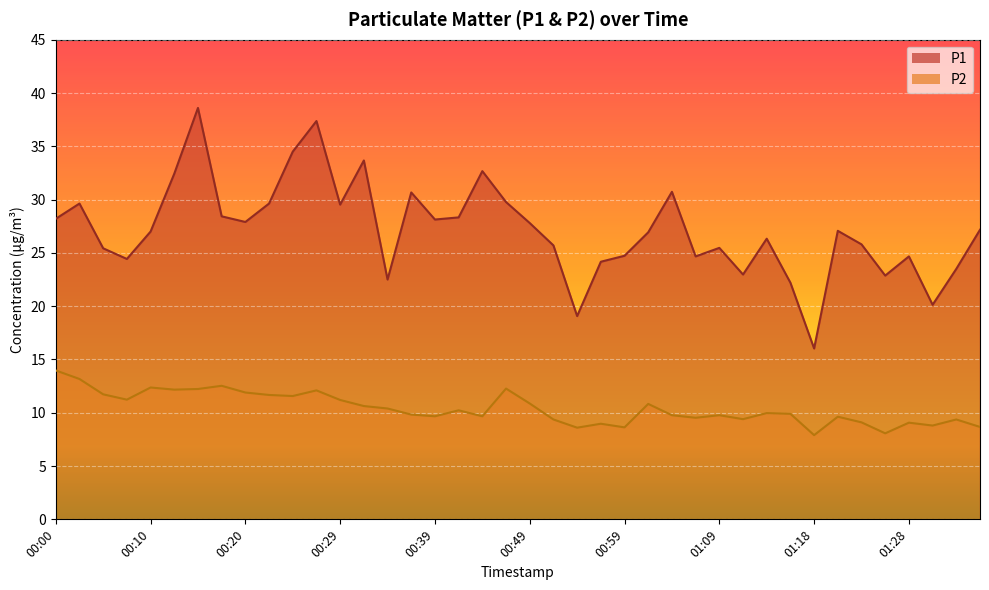

What is the sum of the P1 values at 00:44 and 00:10?

59.7